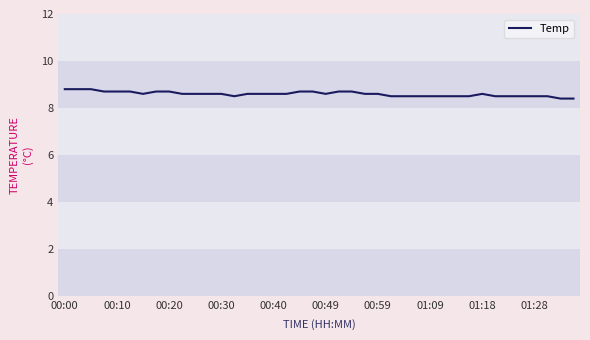

What is the smallest value displayed?

8.4